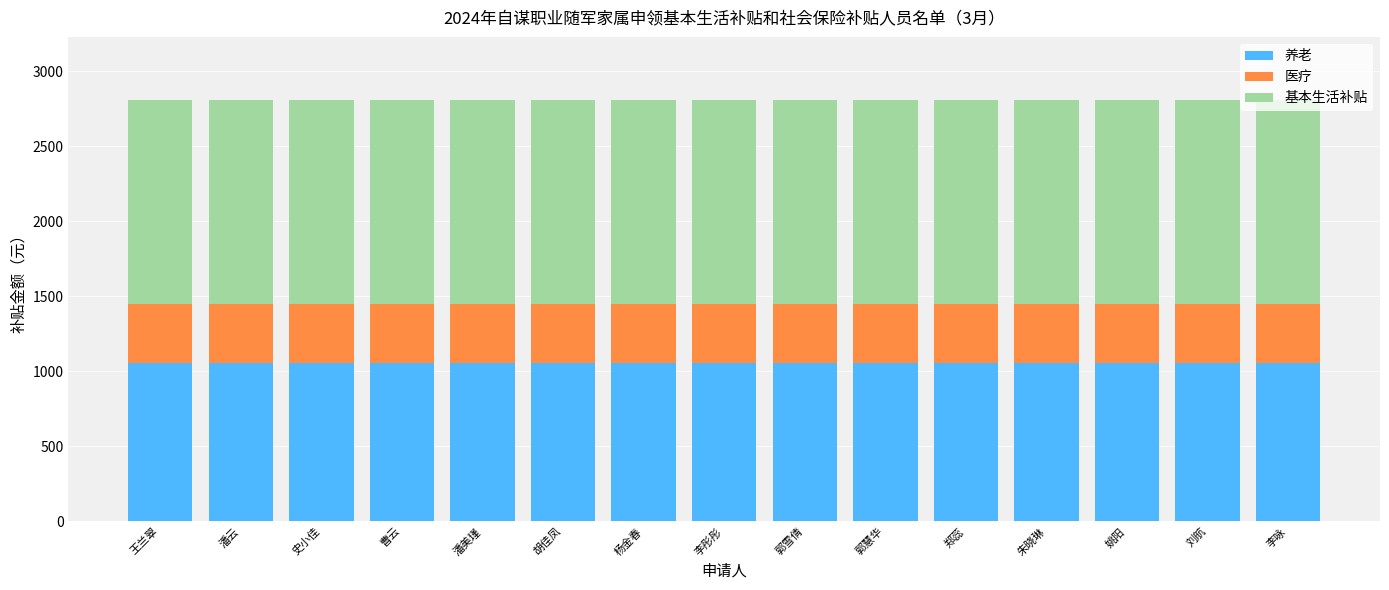

What is the total value across all series at 李咏?

2808.3